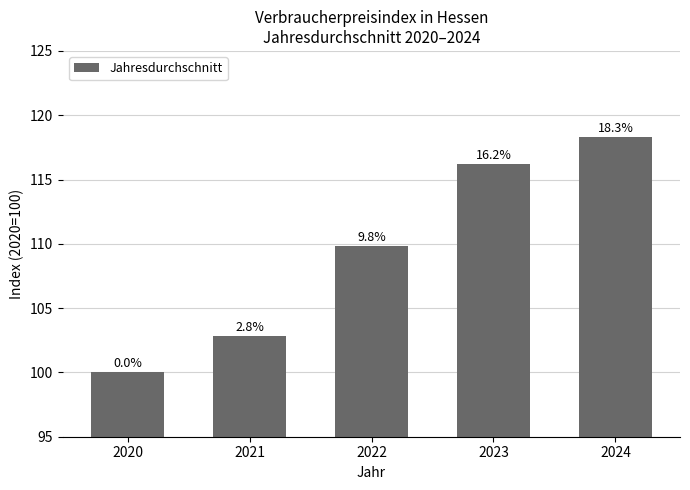

At which label is the value closest to 109?

2022